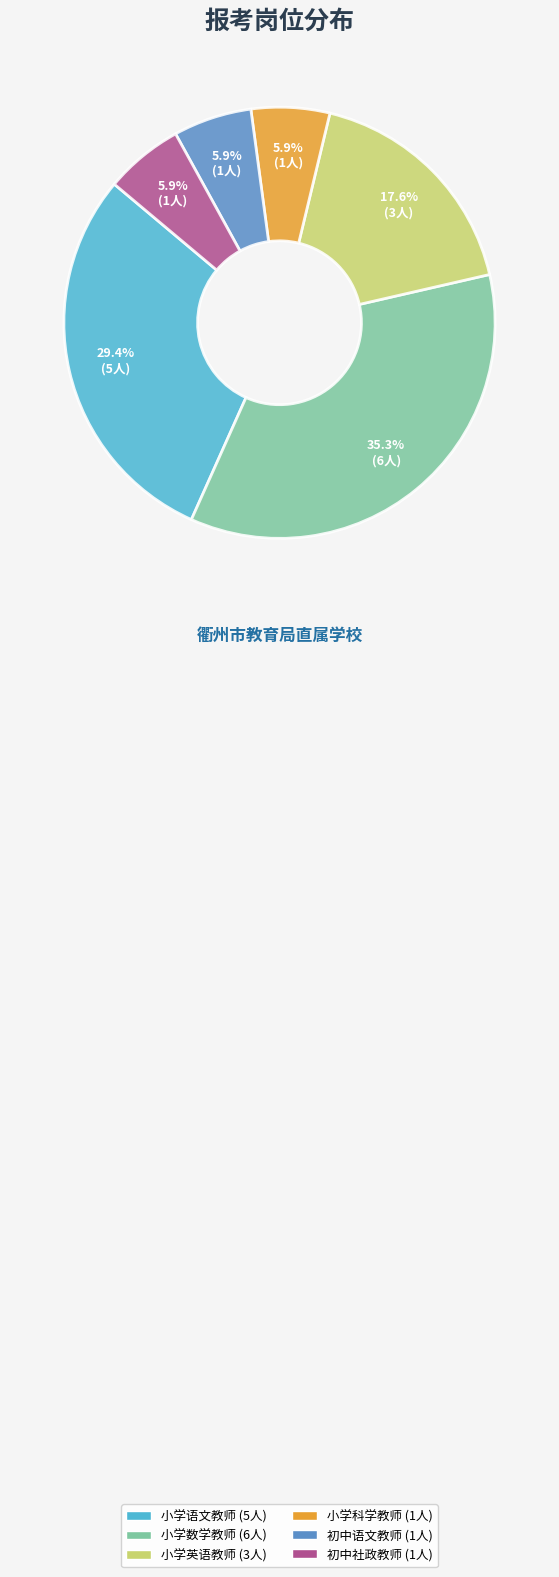

Which slice is the largest?

小学数学教师